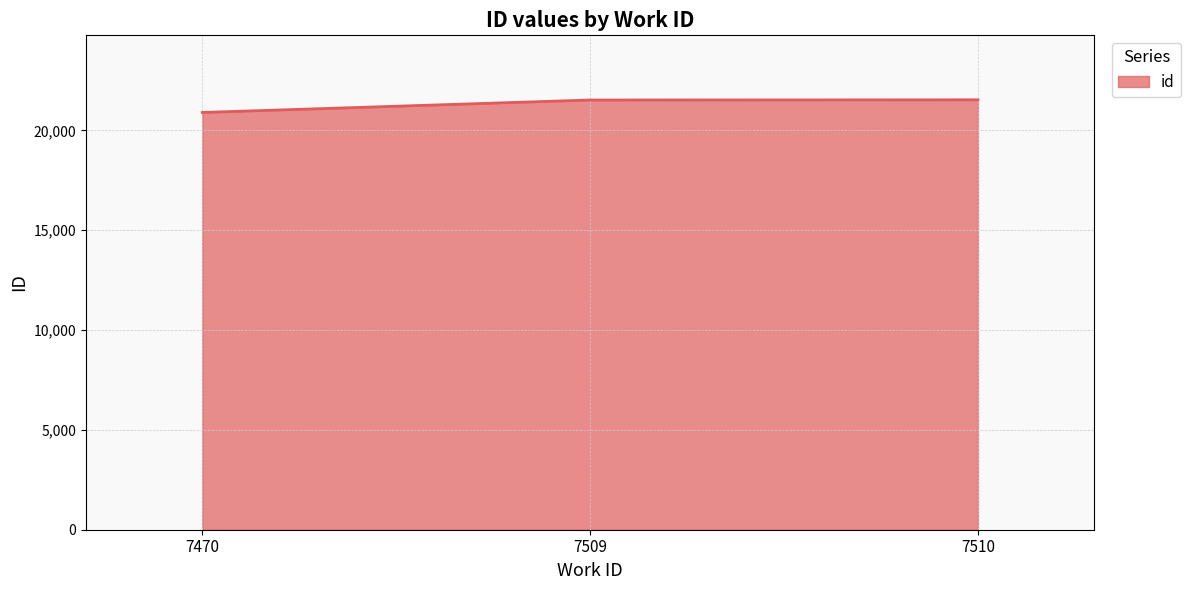

Read the value at 7509, to the nearest 100.

21500